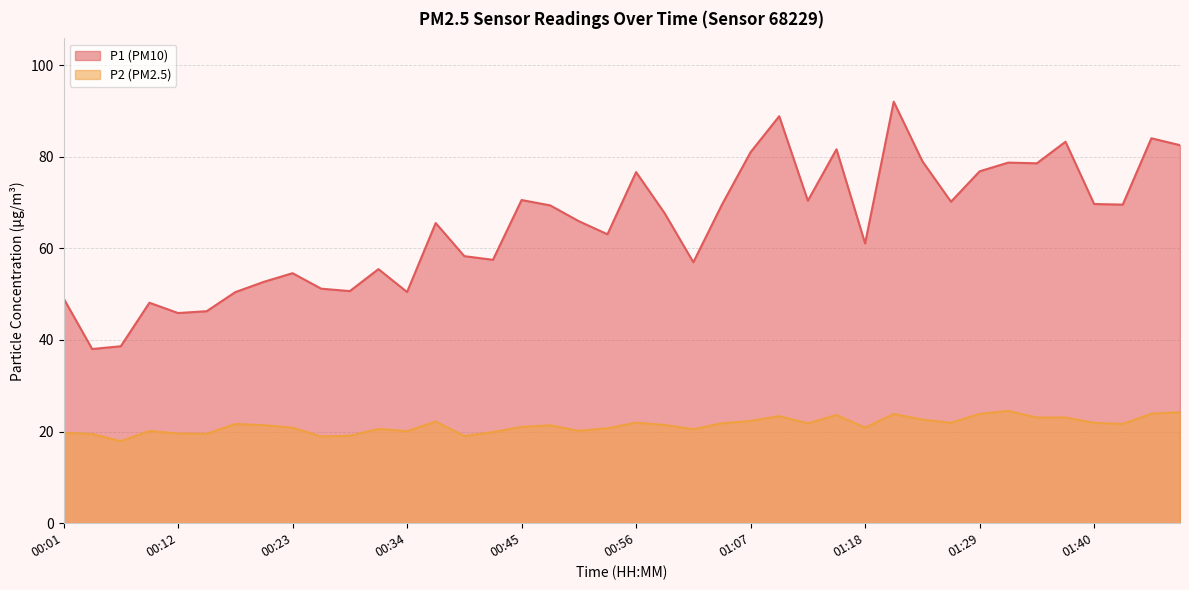

The P1 series shows 69.5 at 01:04. True or false?

True